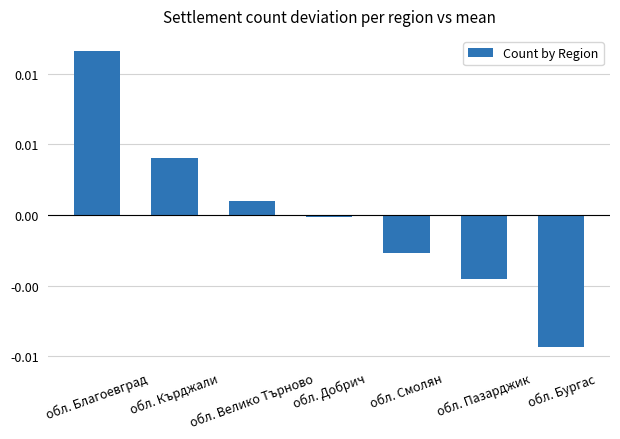

Between обл. Пазарджик and обл. Благоевград, which is larger?

обл. Благоевград